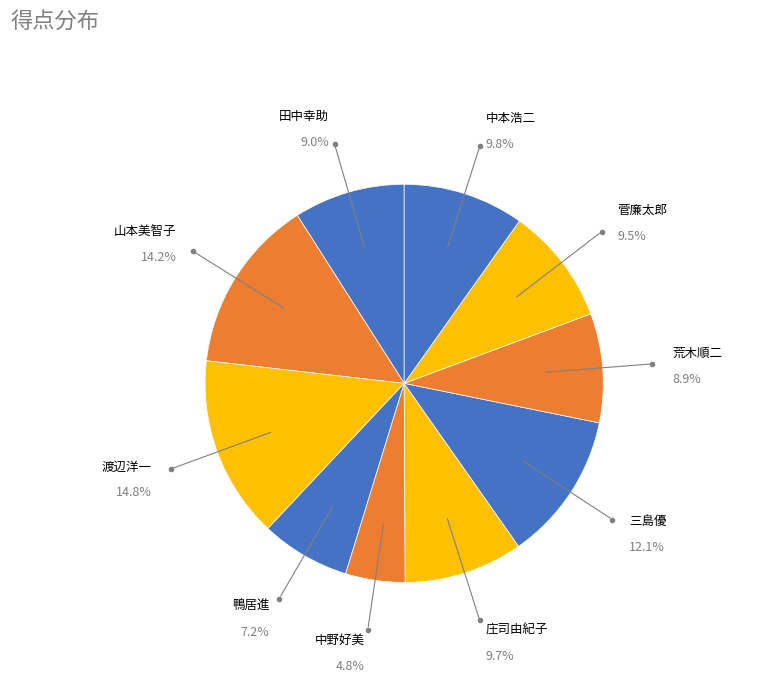

What is the total percentage of 山本美智子 and 田中幸助?

23.2%